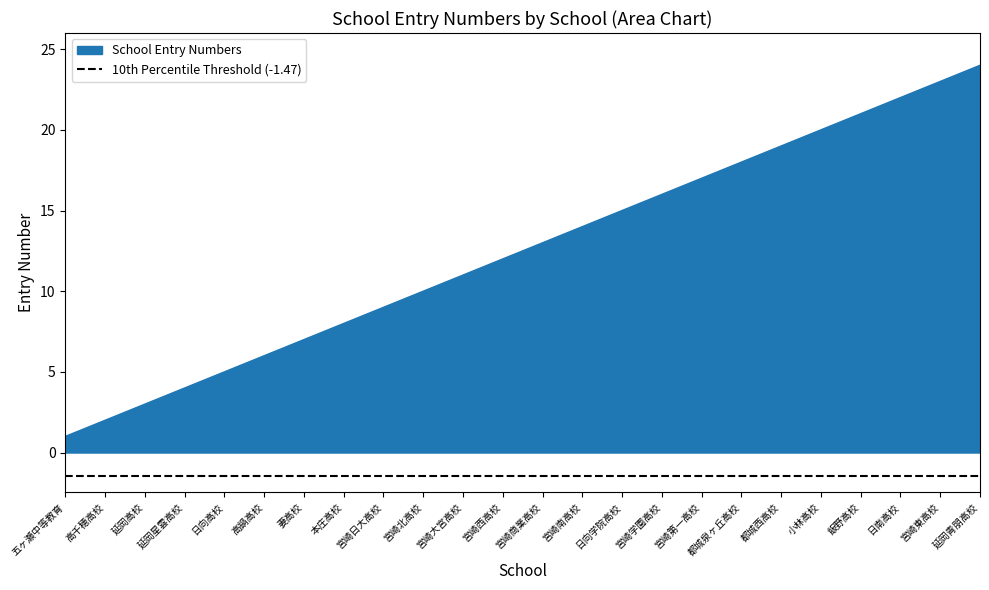

Reading left to right, transcribe all the data shown in this chart.

五ヶ瀬中等教育=1	高千穂高校=2	延岡高校=3	延岡星雲高校=4	日向高校=5	高鍋高校=6	妻高校=7	本庄高校=8	宮崎日大高校=9	宮崎北高校=10	宮崎大宮高校=11	宮崎西高校=12	宮崎商業高校=13	宮崎南高校=14	日向学院高校=15	宮崎学園高校=16	宮崎第一高校=17	都城泉ヶ丘高校=18	都城西高校=19	小林高校=20	飯野高校=21	日南高校=22	宮崎東高校=23	延岡青朋高校=24